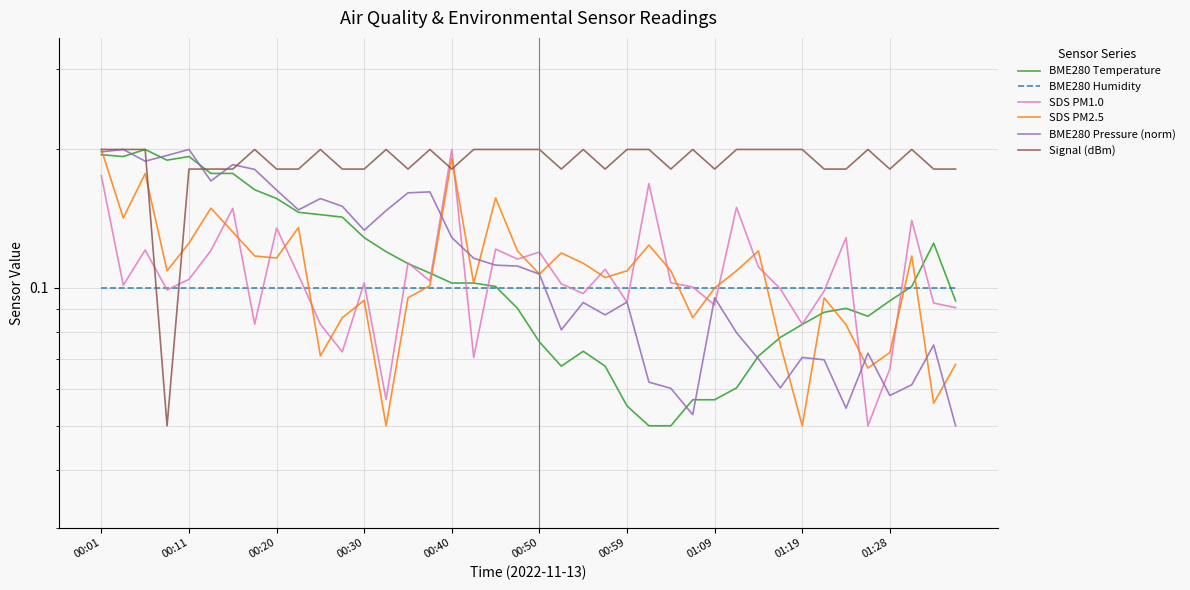

True or false: BME280 Humidity has a value of 0.2 at 19.

False